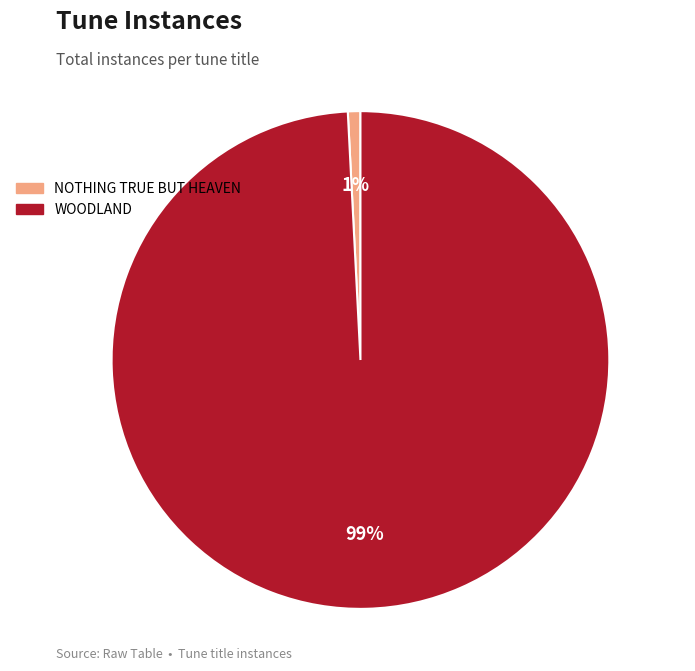

Between WOODLAND and NOTHING TRUE BUT HEAVEN, which is larger?

WOODLAND